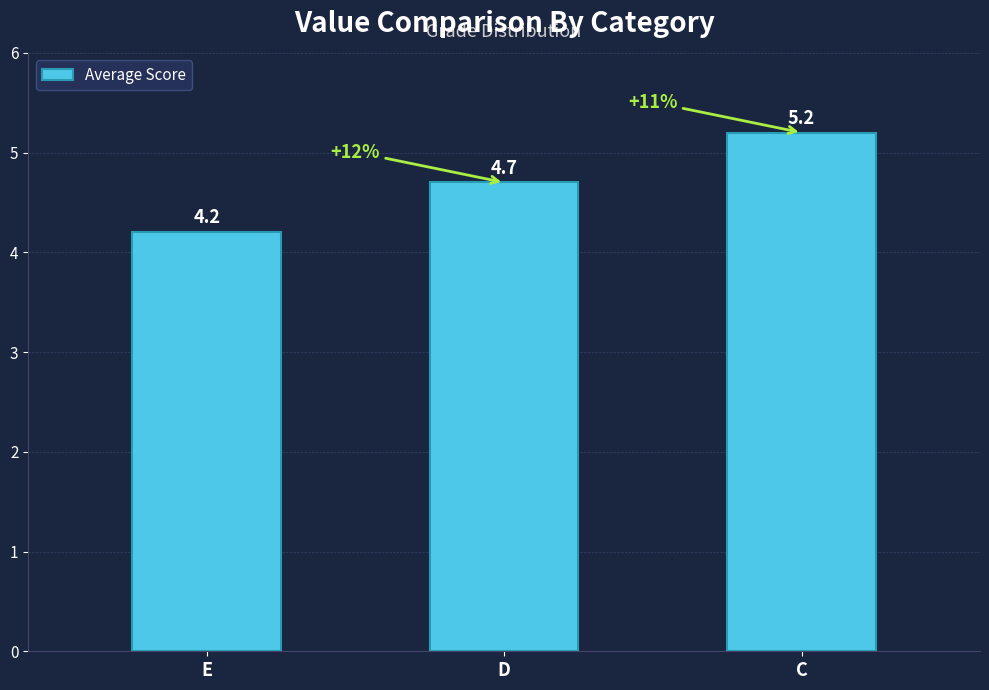

Which has a higher value, E or C?

C